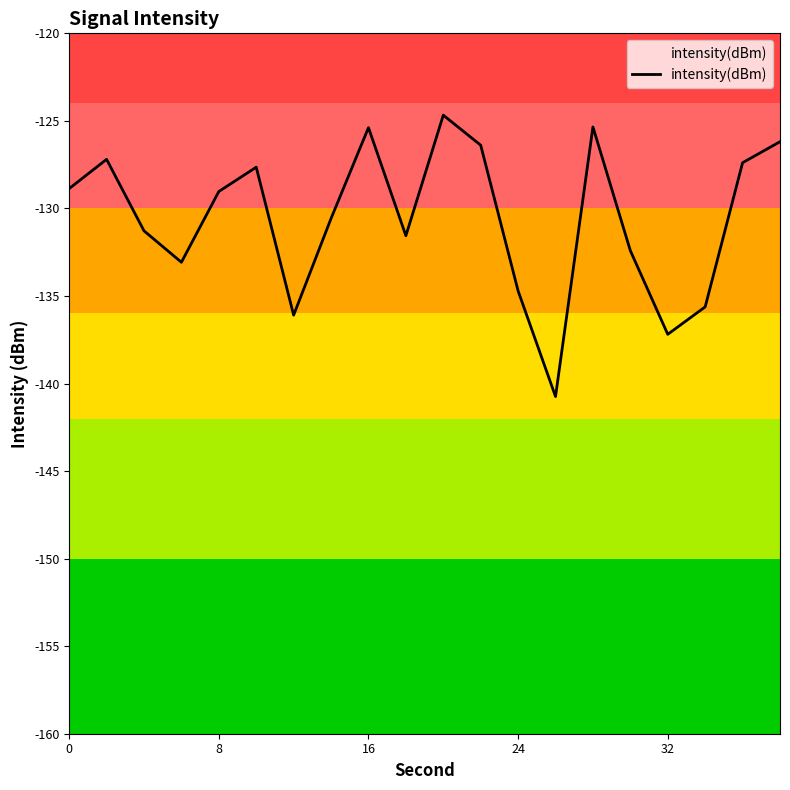

What is the average value?

-130.6